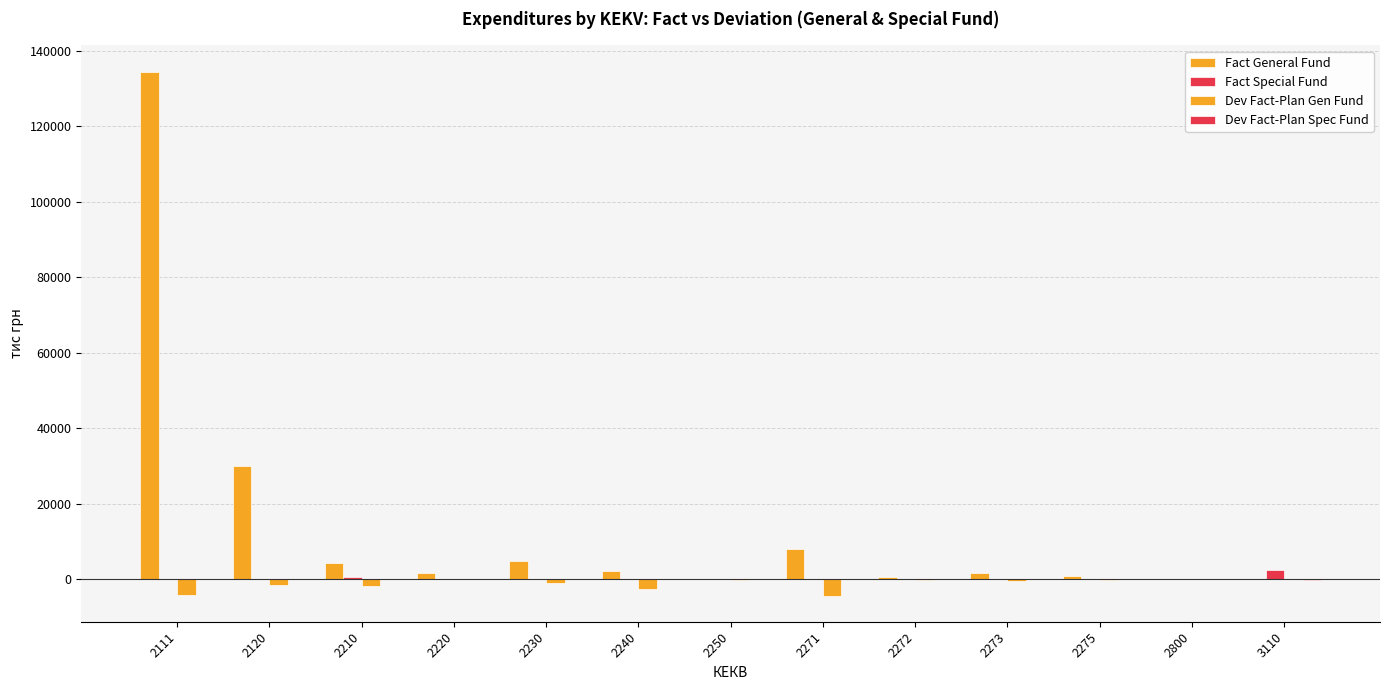

How many values in the Dev Fact-Plan Gen Fund series exceed -630?

6